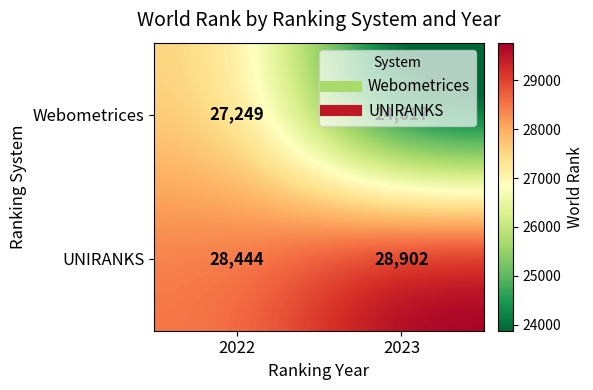

What is the average value of the Webometrices series?

25933